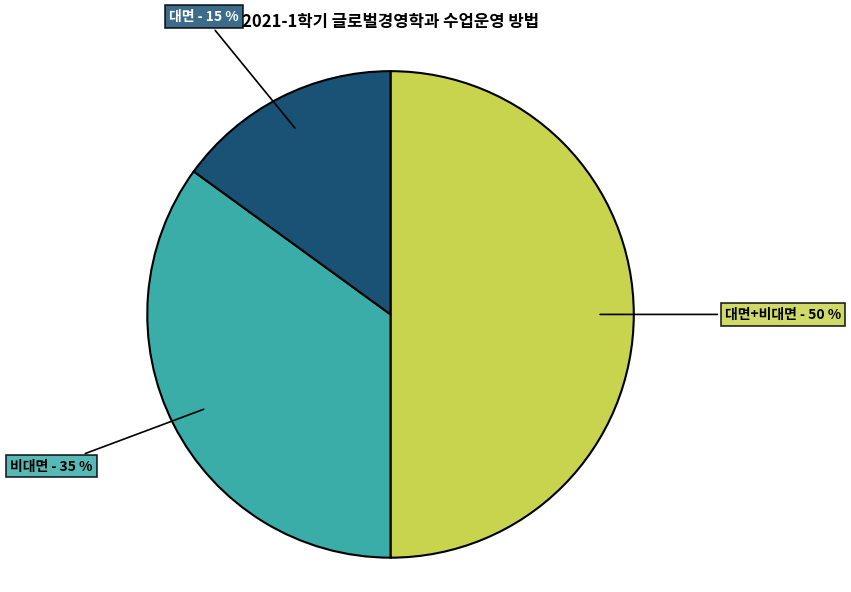

Which category has the smallest portion of the pie?

대면